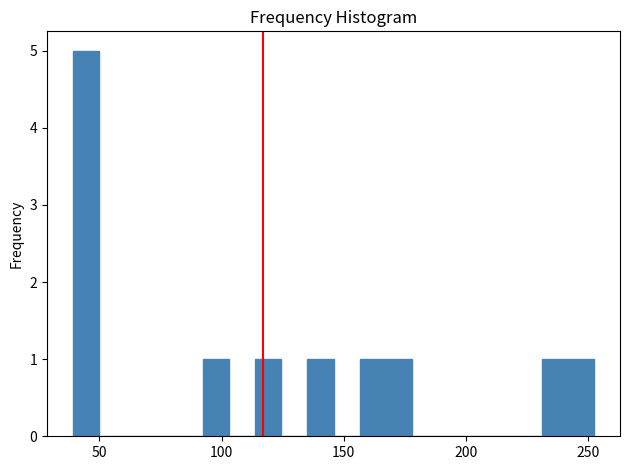

Around what value on the x-axis is the tallest bar? Give the approximate position of its centre, as read against the axis.

45